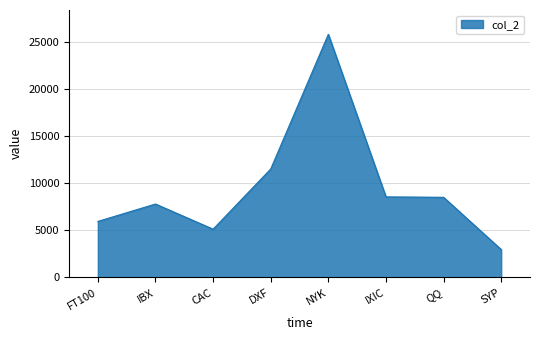

Is it true that the value at CAC is 5139.1?

True